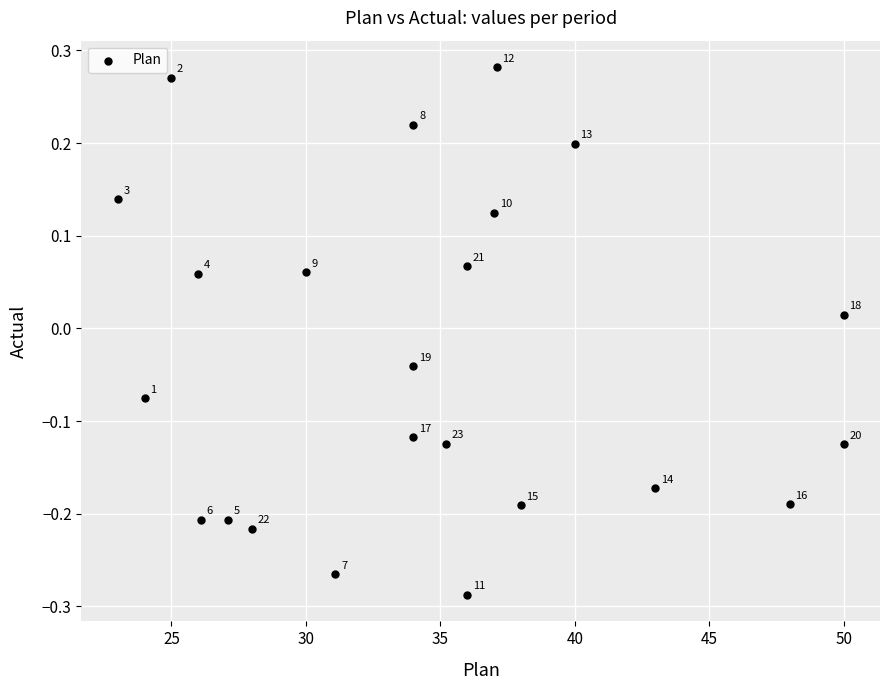

What is the range of Y values (max minus min)?

0.6